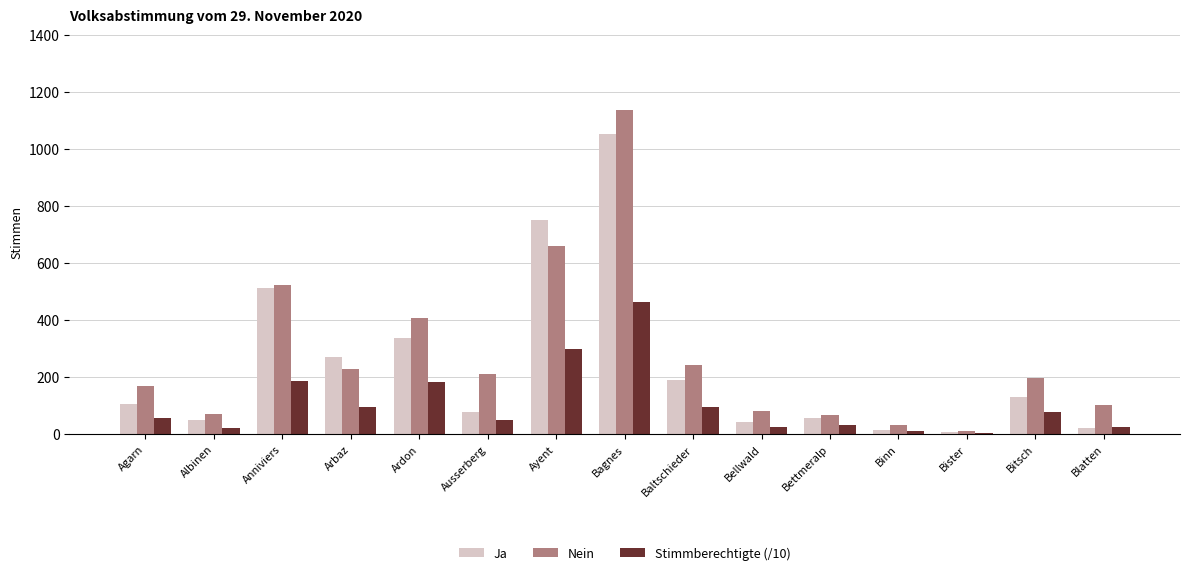

What are all the series names shown in the legend?

Ja, Nein, Stimmberechtigte (/10)